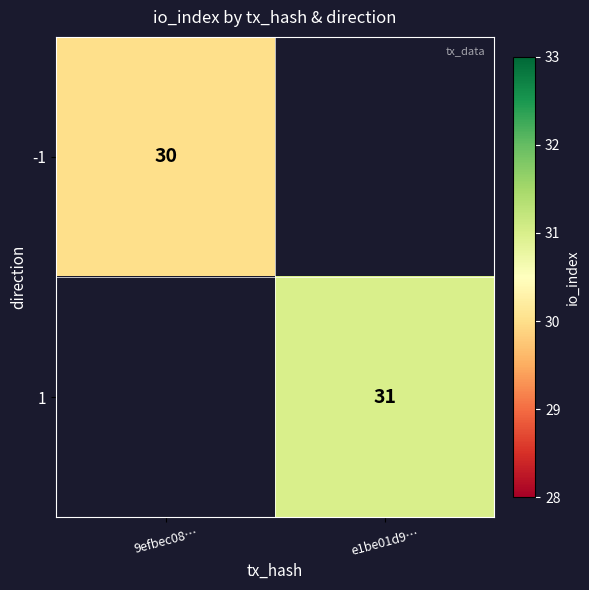

Is the value of -1 at 9efbec08… greater than the value of 1 at e1be01d9…?

No